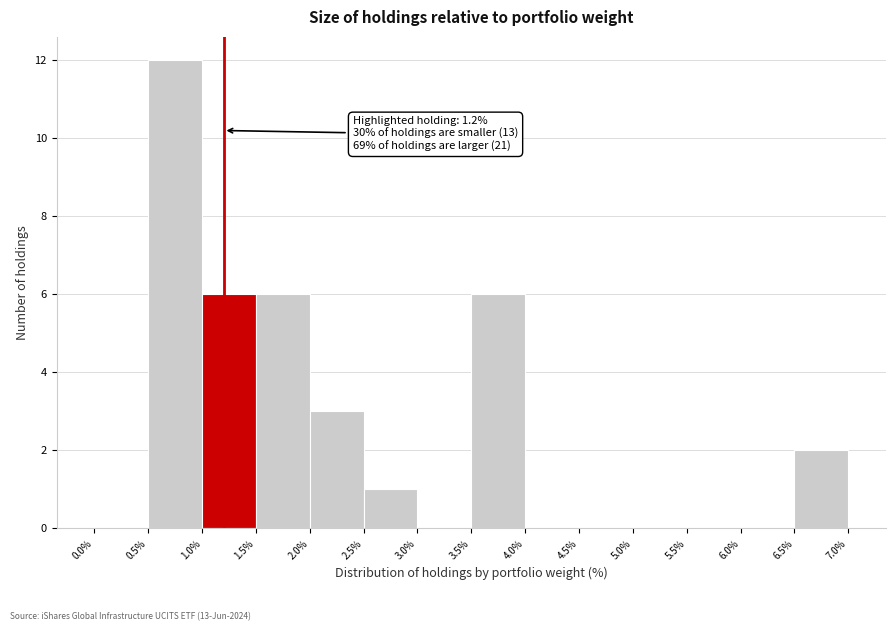

Over which range of the x-axis is the bar tallest?

0.5% to 1.0%